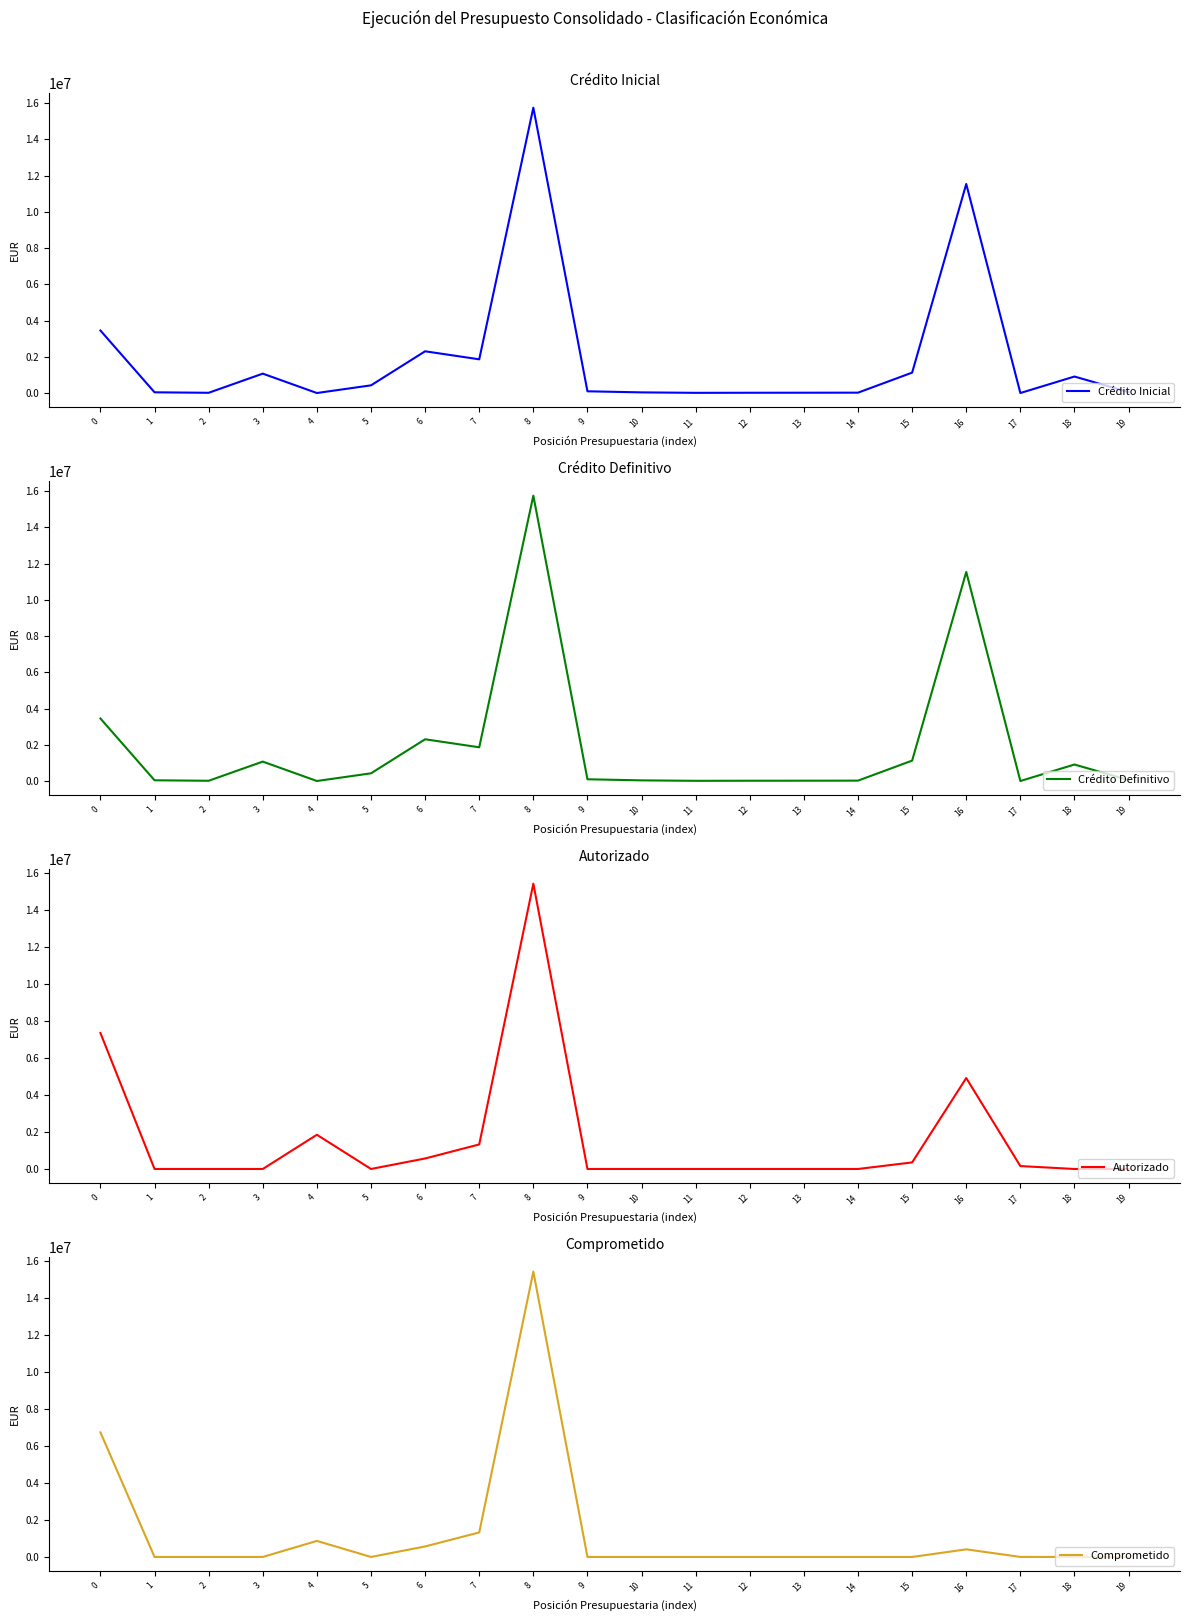

Reading right to left, transcribe all the data shown in this chart.

Crédito Inicial: 19=50000.0	18=909926.6	17=0.0	16=11539148.6	15=1126143.6	14=20044.1	13=17052.2	12=14822.4	11=10122.3	10=35095.9	9=95283.6	8=15751336.0	7=1860638.8	6=2303505.5	5=424062.0	4=0.0	3=1070565.9	2=13004.6	1=39289.0	0=3450000.0
Crédito Definitivo: 19=50000.0	18=909926.6	17=0.0	16=11539148.6	15=1126143.6	14=20044.1	13=17052.2	12=14822.4	11=10122.3	10=35095.9	9=95283.6	8=15751336.0	7=1860638.8	6=2303505.5	5=424062.0	4=0.0	3=1070565.9	2=13004.6	1=39289.0	0=3450000.0
Autorizado: 19=0.0	18=0.0	17=157524.8	16=4913743.5	15=355036.0	14=0.0	13=0.0	12=0.0	11=0.0	10=0.0	9=0.0	8=15417264.4	7=1325501.7	6=567464.1	5=0.0	4=1849148.1	3=0.0	2=0.0	1=0.0	0=7348729.7
Comprometido: 19=0.0	18=0.0	17=2662.0	16=411249.2	15=0.0	14=0.0	13=0.0	12=0.0	11=0.0	10=0.0	9=0.0	8=15417264.4	7=1324222.9	6=567464.1	5=0.0	4=867301.1	3=0.0	2=0.0	1=0.0	0=6732353.4